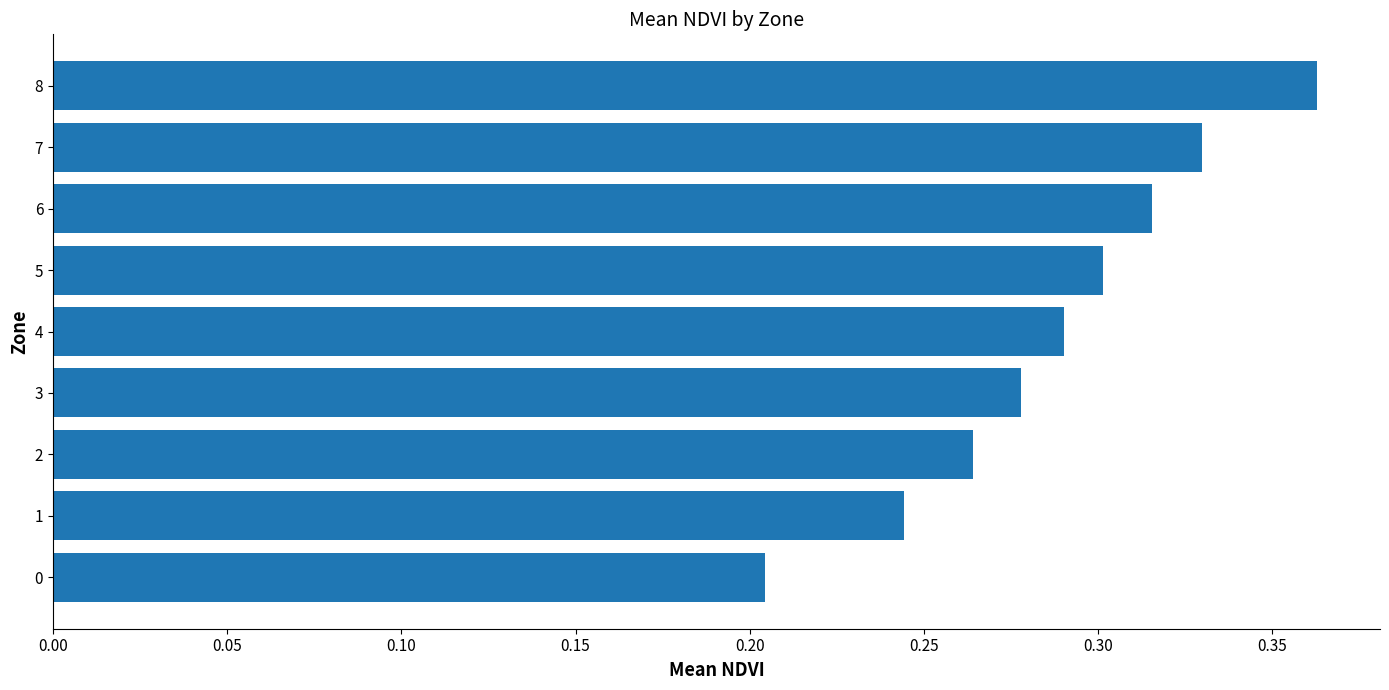

List the labels in order of value, smallest first.

0, 1, 2, 3, 4, 5, 6, 7, 8